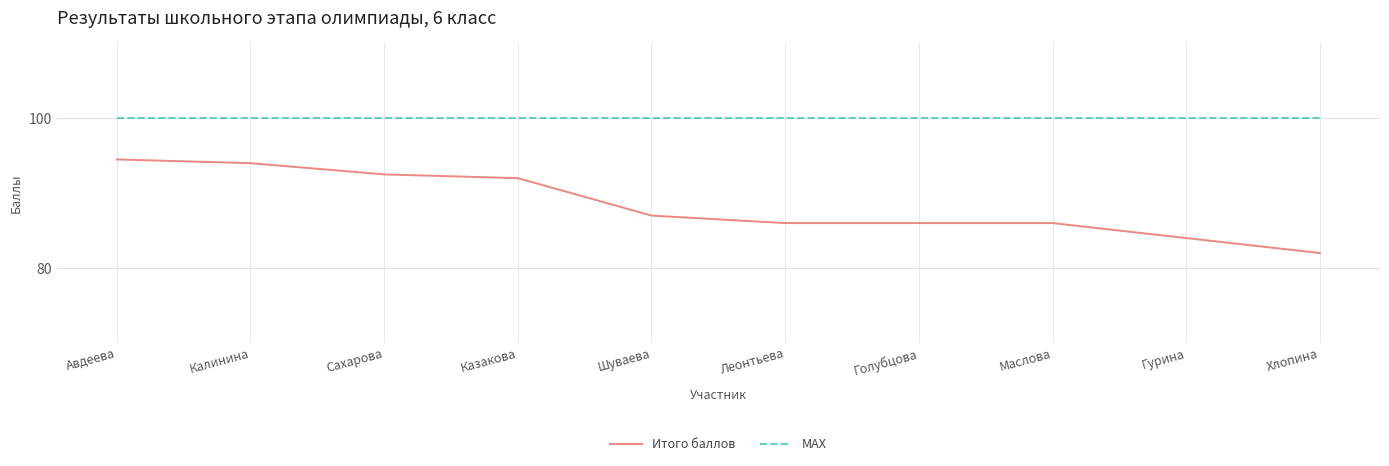

Is it true that MAX equals 100.0 at Маслова?

True